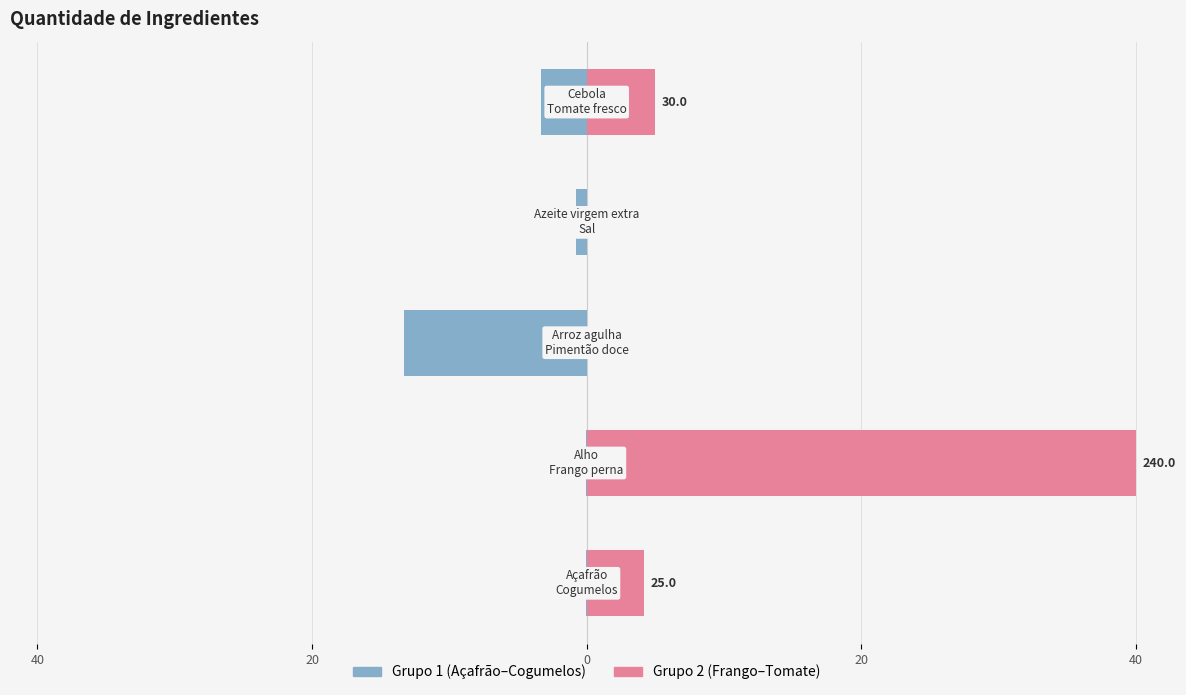

At how many categories does at least one series exceed -7?

5